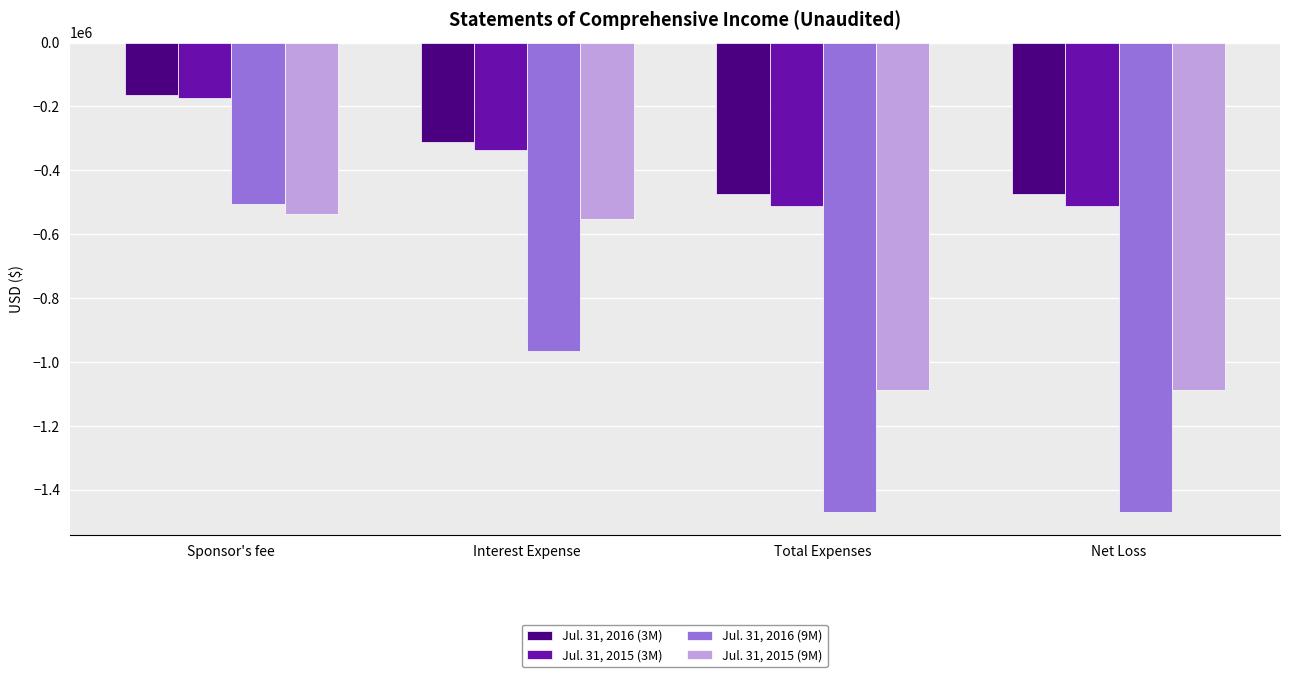

Which series has the widest spread of values?

Jul. 31, 2016 (9M)